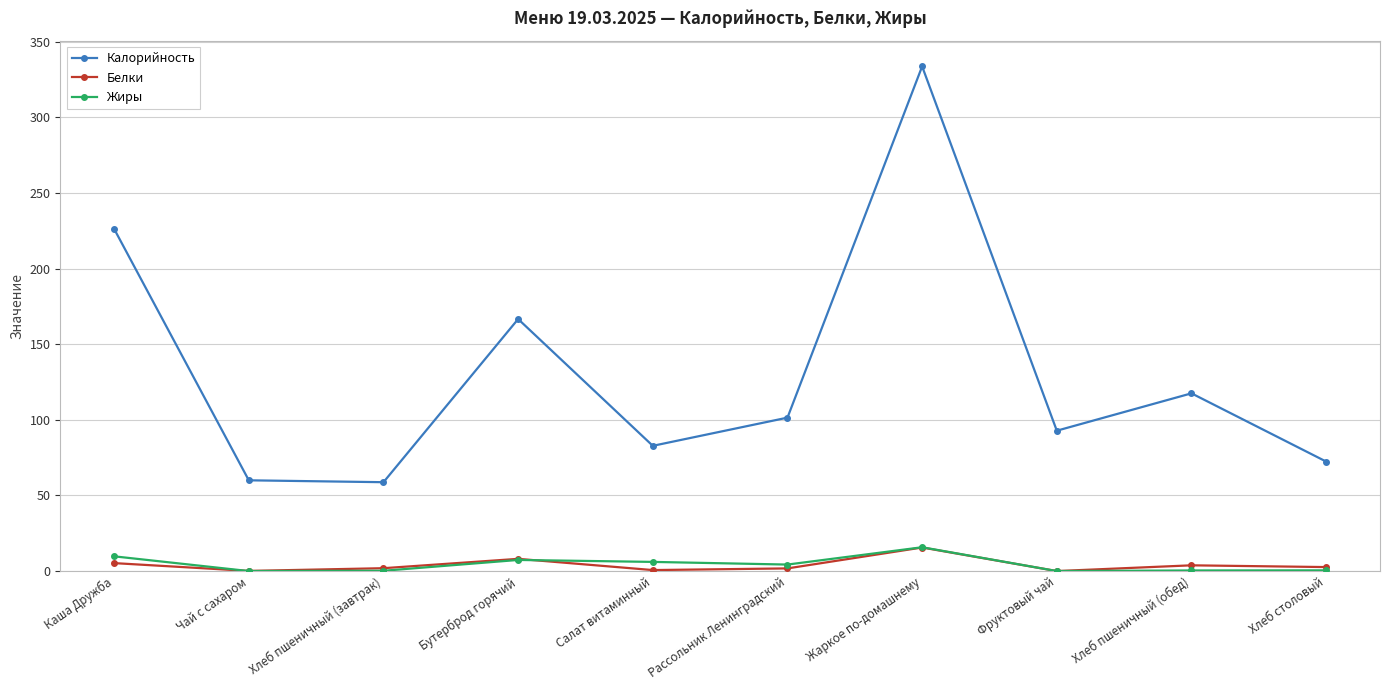

Which series changed the most between Фруктовый чай and Хлеб столовый?

Калорийность